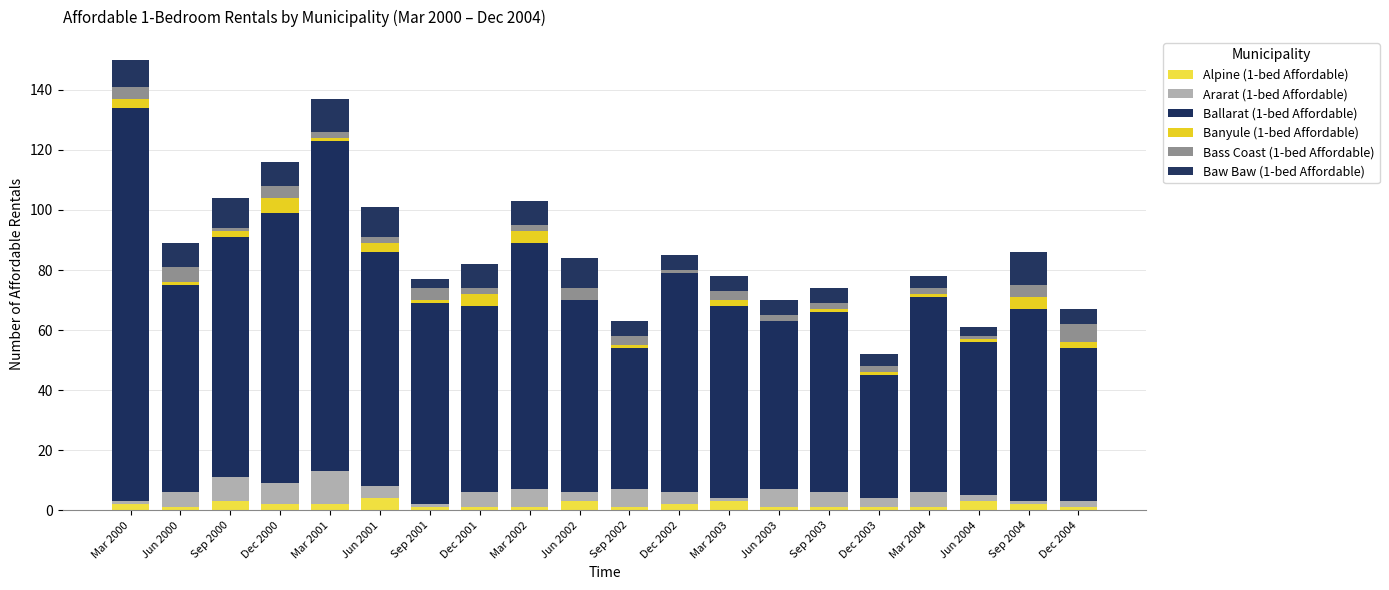

Is it true that Ararat (1-bed Affordable) equals 4 at Jun 2001?

True